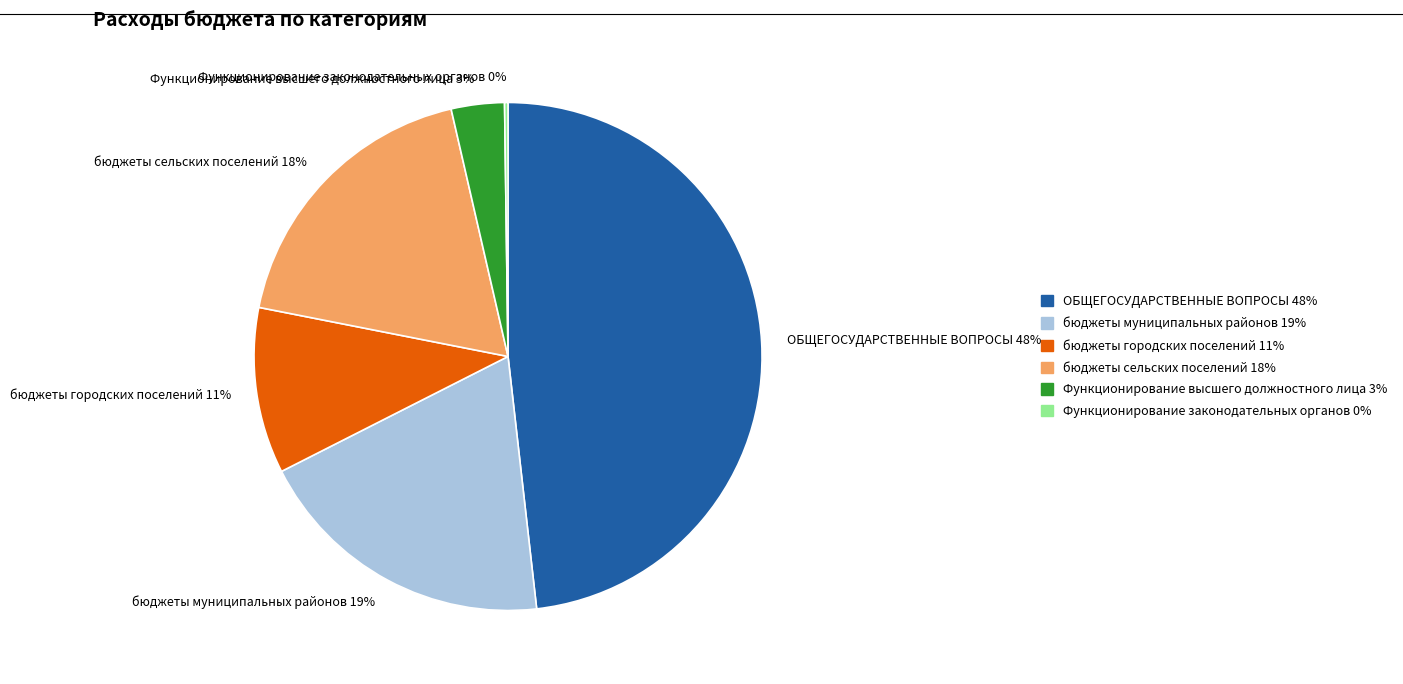

To the nearest percent, what is the difference between the largest and smallest slice percentages?

48%